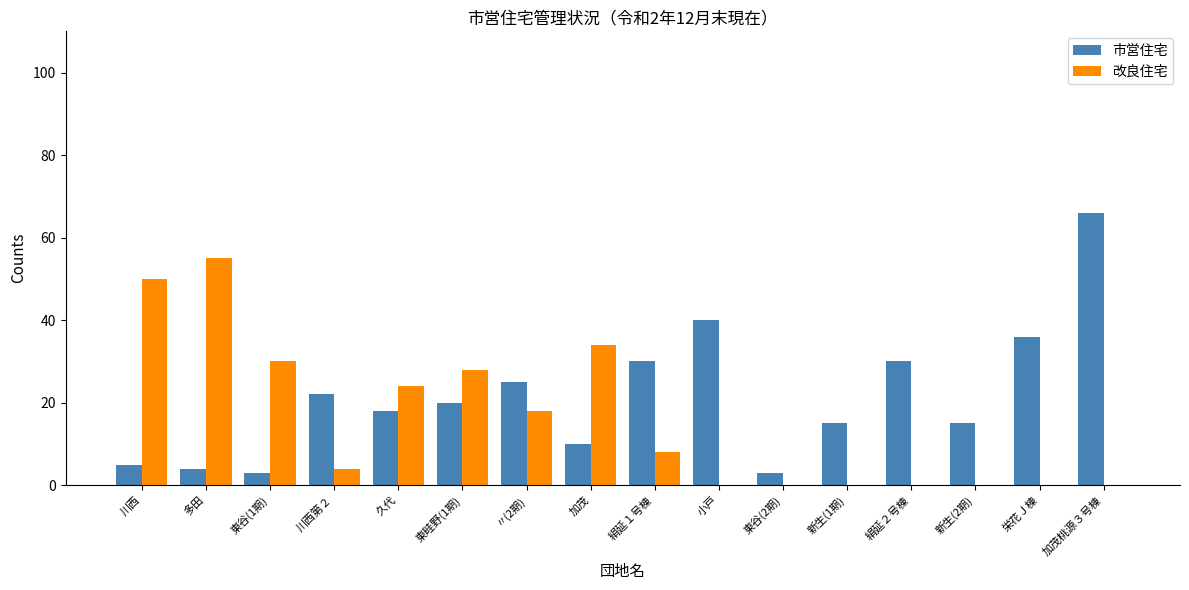

The value of 市営住宅 at 栄花Ｊ棟 is 61. True or false?

False